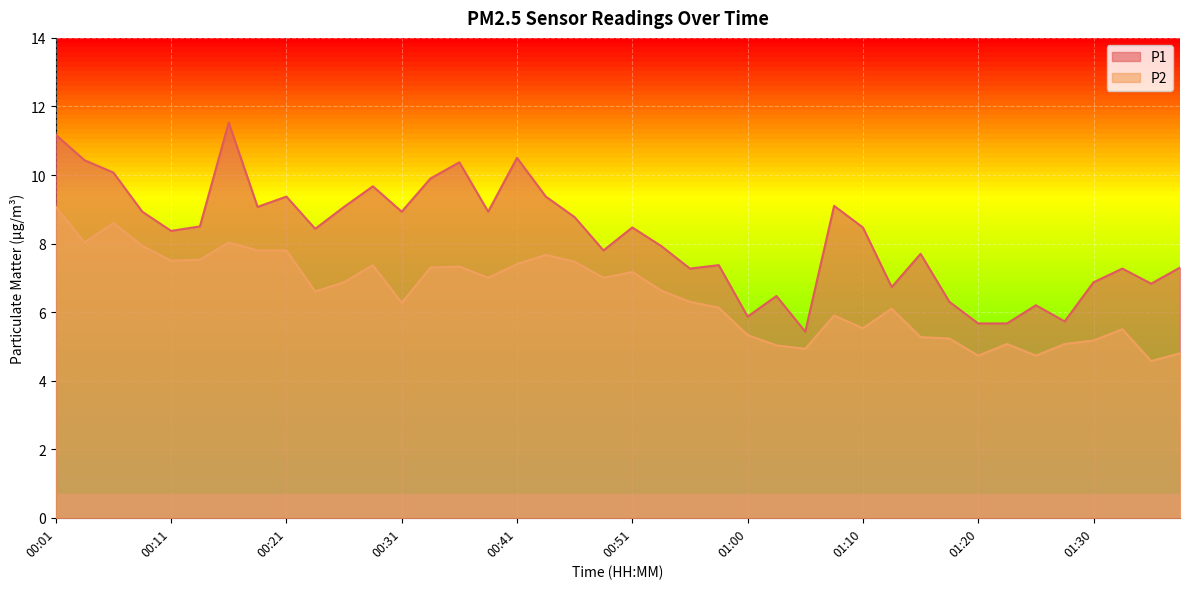

What is the difference between the highest and lowest values at 01:20?

0.9